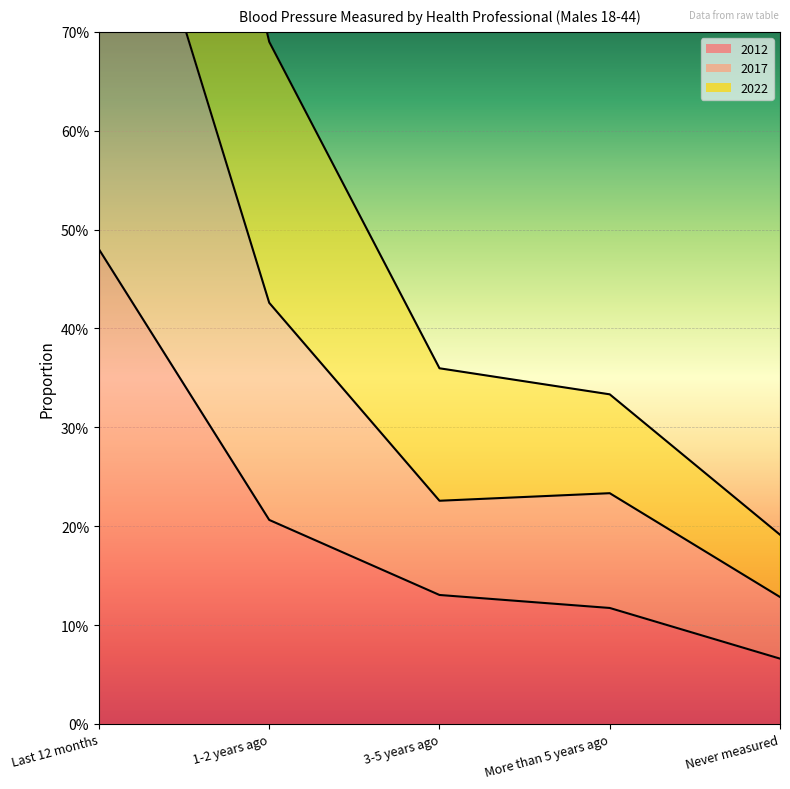

What is the maximum value shown in the chart?

1.4